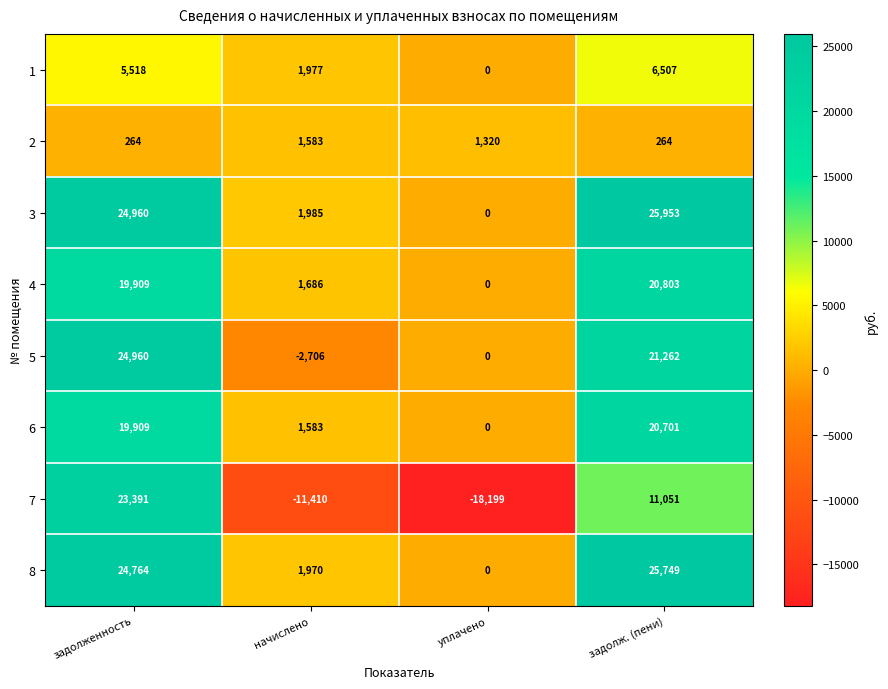

How many positive values does the 8 series have?

3